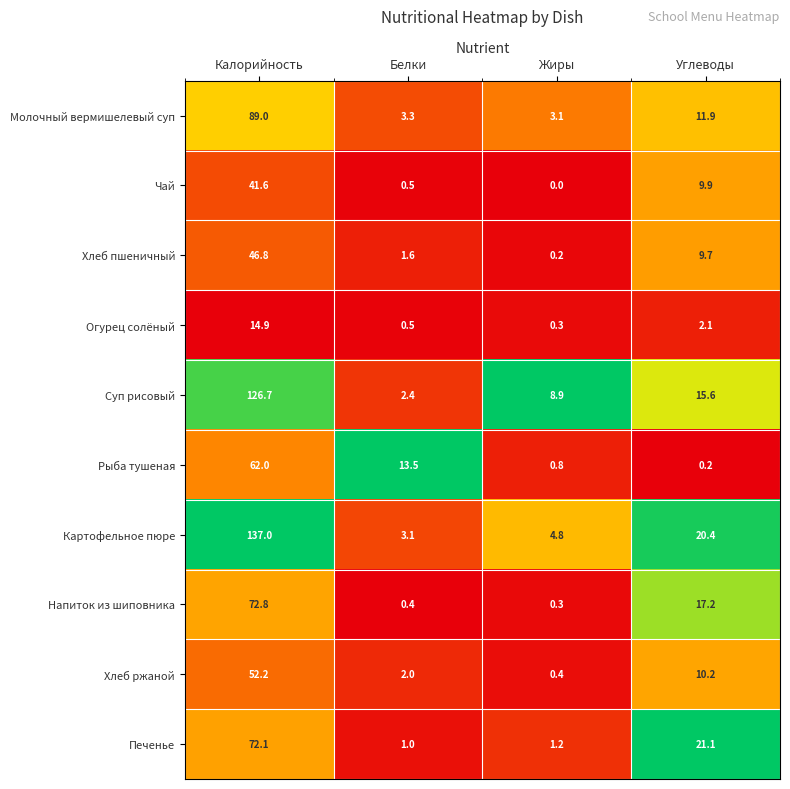

At Калорийность, list the series in order from smallest to largest.

Огурец солёный, Чай, Хлеб пшеничный, Хлеб ржаной, Рыба тушеная, Печенье, Напиток из шиповника, Молочный вермишелевый суп, Суп рисовый, Картофельное пюре